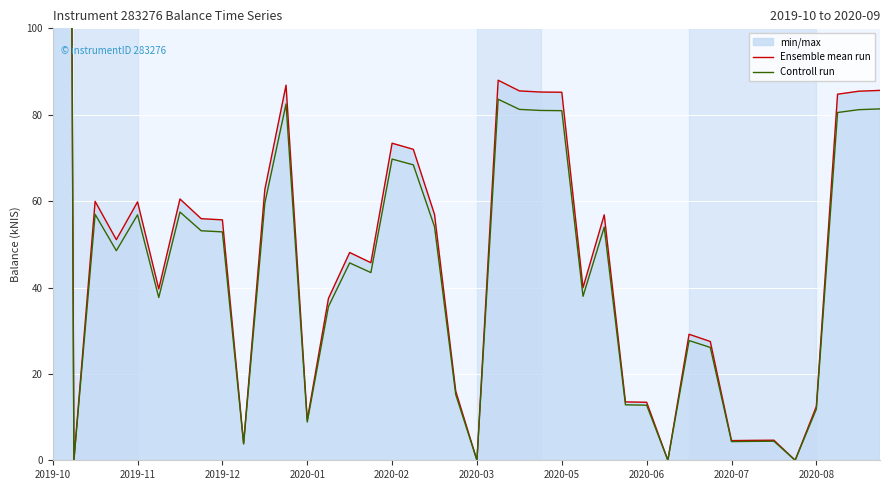

Is it true that Ensemble mean run equals 29.2 at 30?

True